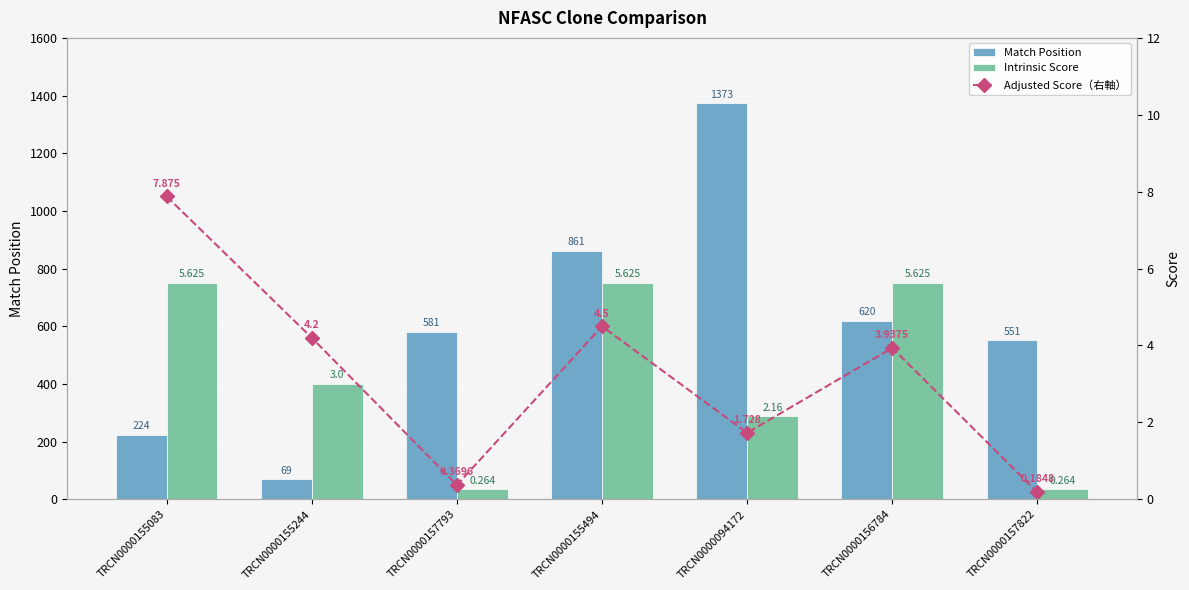

True or false: Match Position has a value of 1373.0 at TRCN0000094172.

True